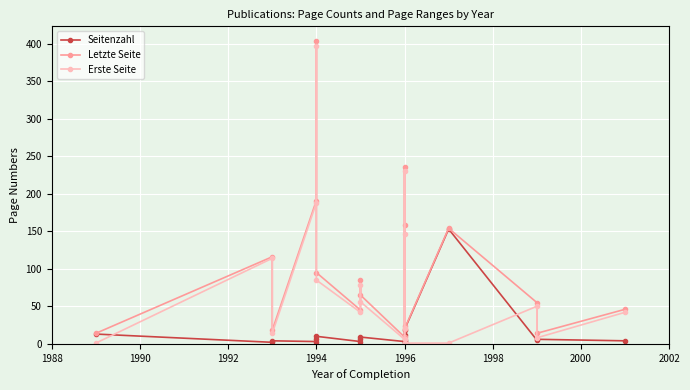

What is the smallest value displayed?

1